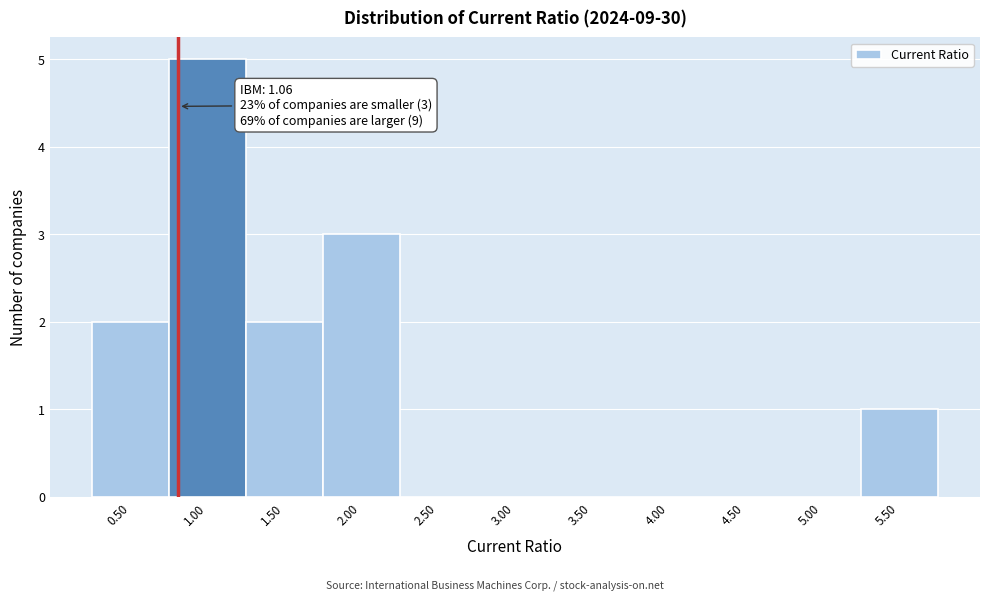

Reading left to right, extract all data points from this chart.

0.50=2	1.00=5	1.50=2	2.00=3	2.50=0	3.00=0	3.50=0	4.00=0	4.50=0	5.00=0	5.50=1